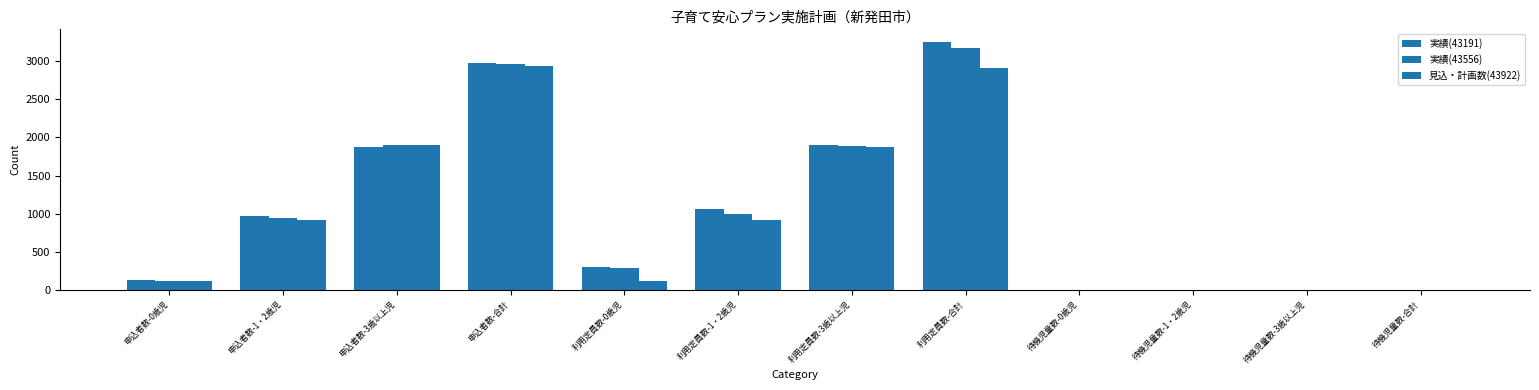

How many groups of bars are there?

12